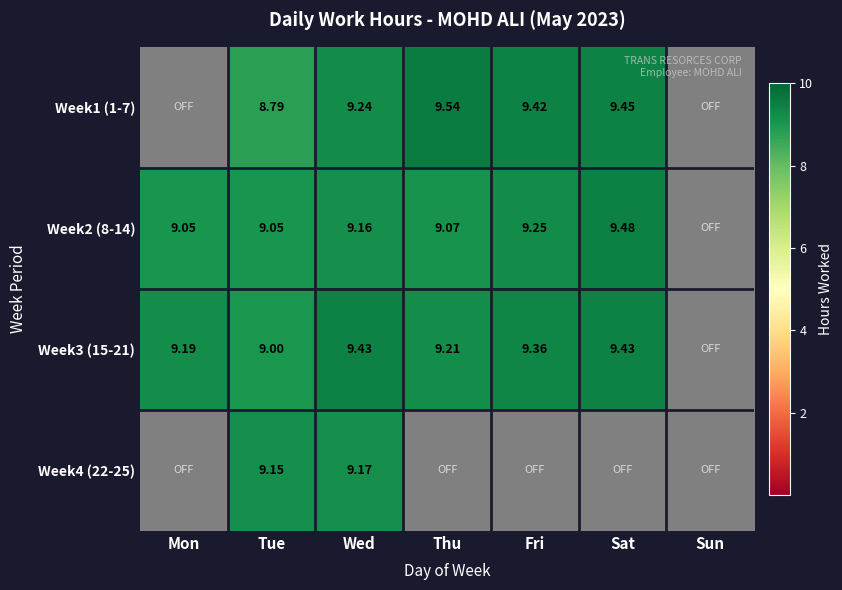

Is it true that Week2 (8-14) equals 9.1 at Thu?

True